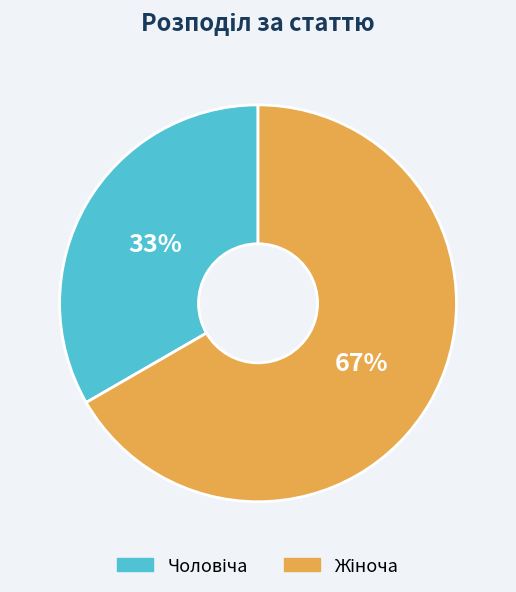

Does any single category account for the majority?

Yes